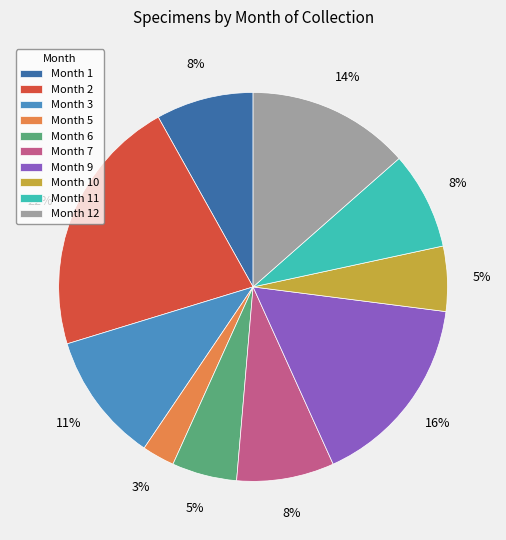

Combined, do Month 10 and Month 5 account for over 50%?

No